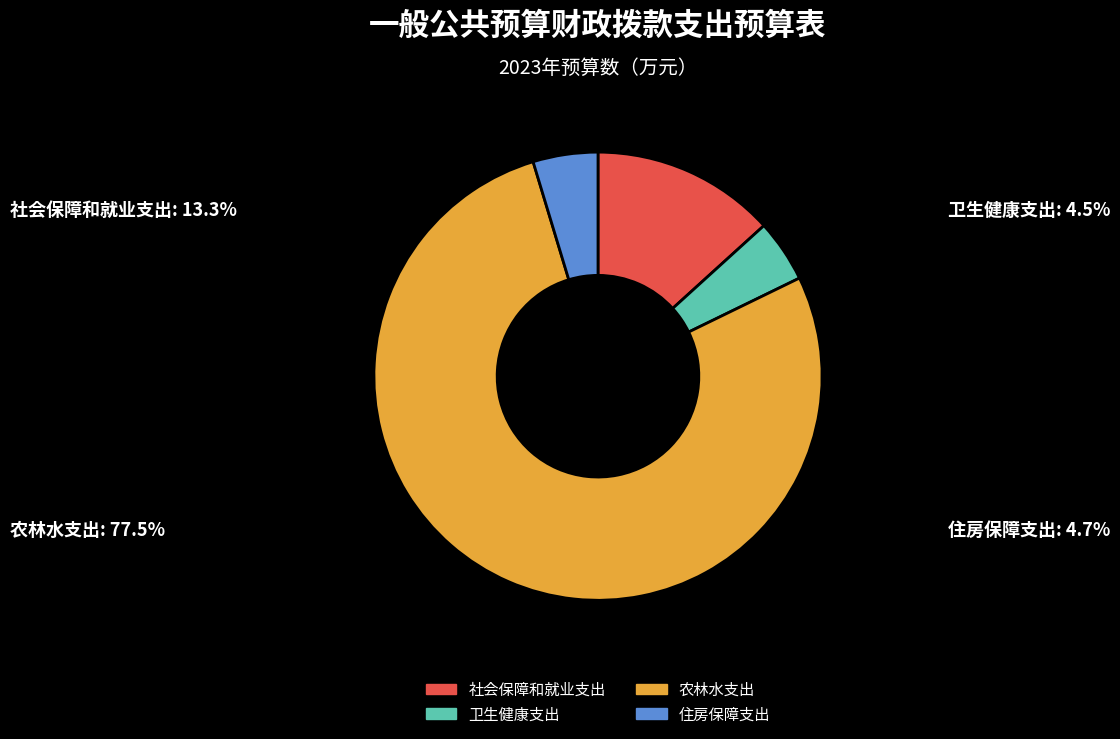

Which has a higher value, 农林水支出 or 社会保障和就业支出?

农林水支出